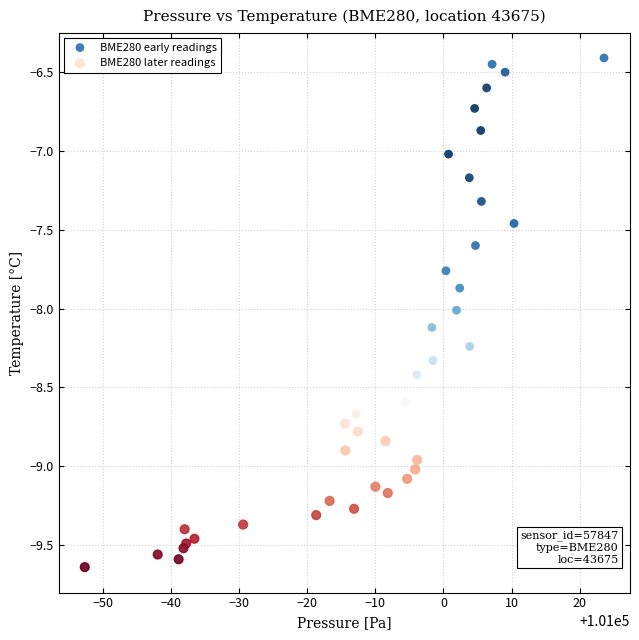

Which series has the largest Y range (max minus min)?

BME280 early readings